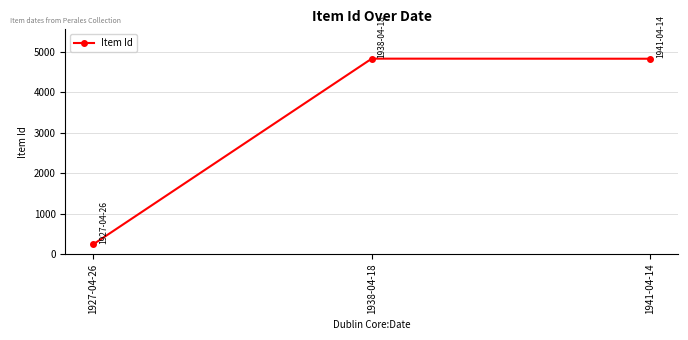

What is the greatest value displayed?

4832